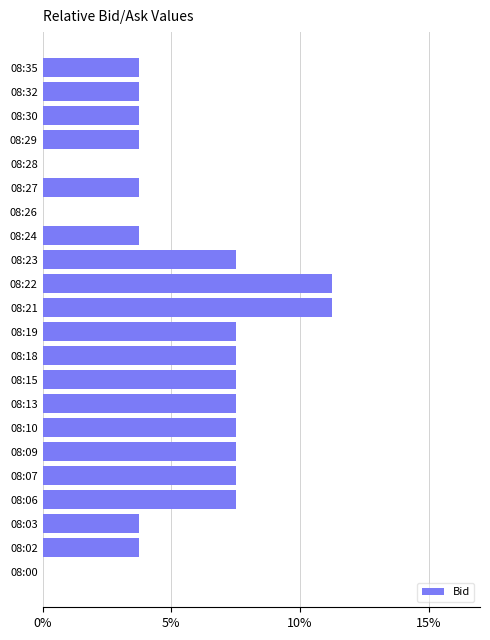

What is the sum of all values?

120.0